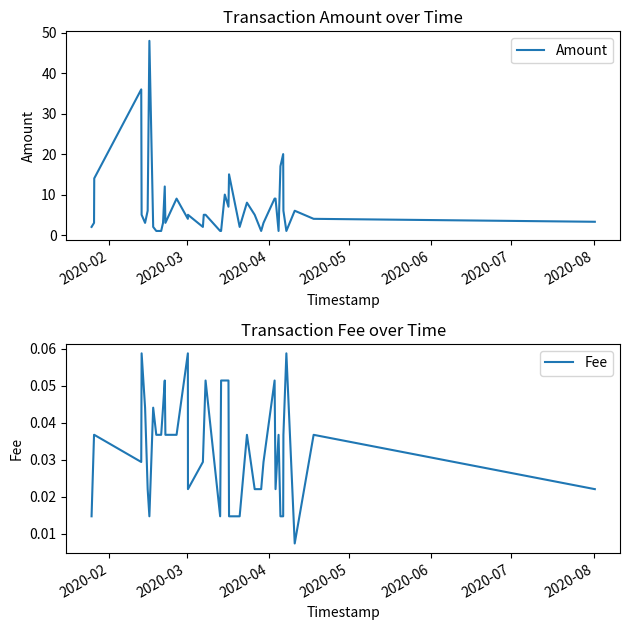

What is the maximum value for Amount?

48.0